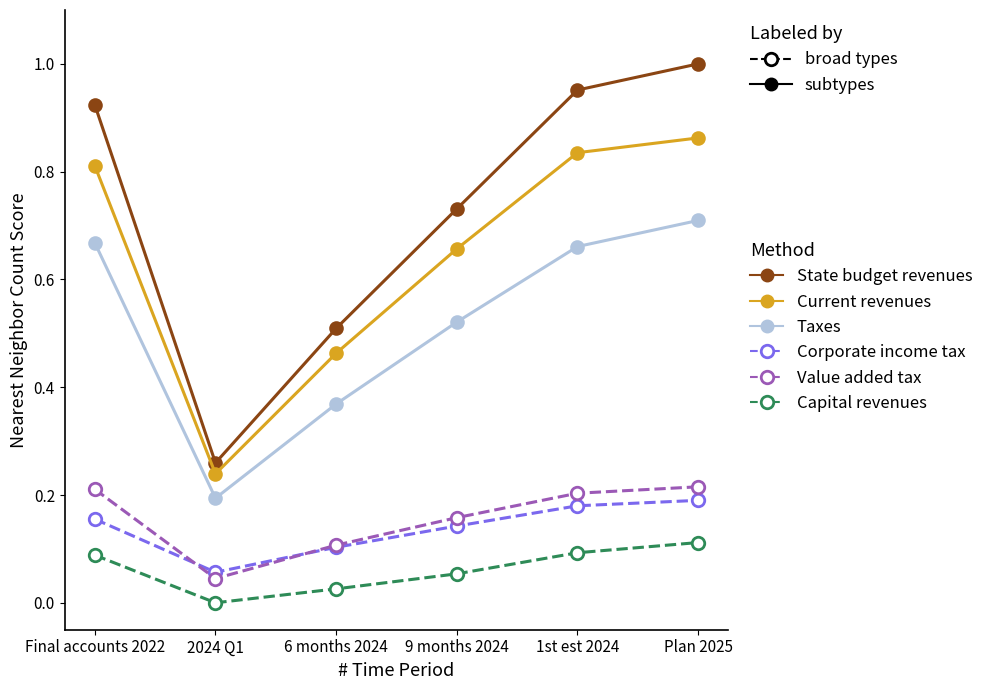

Which series has the widest spread of values?

State budget revenues